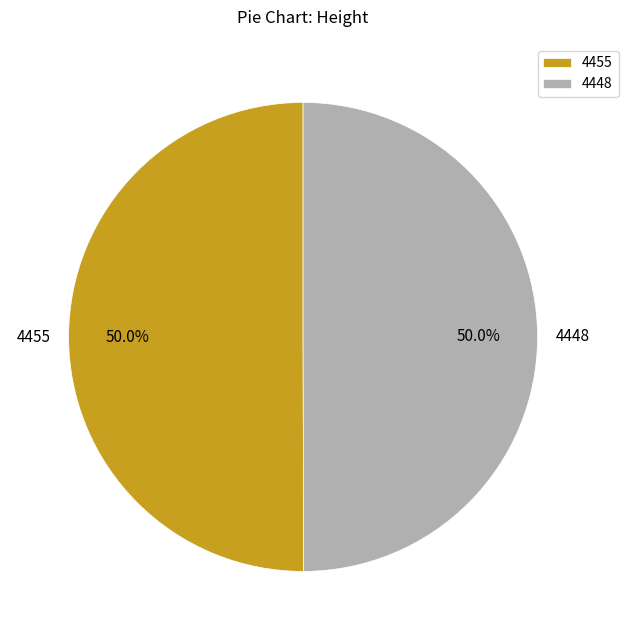

Is it true that 4448 is 41% of the pie?

False